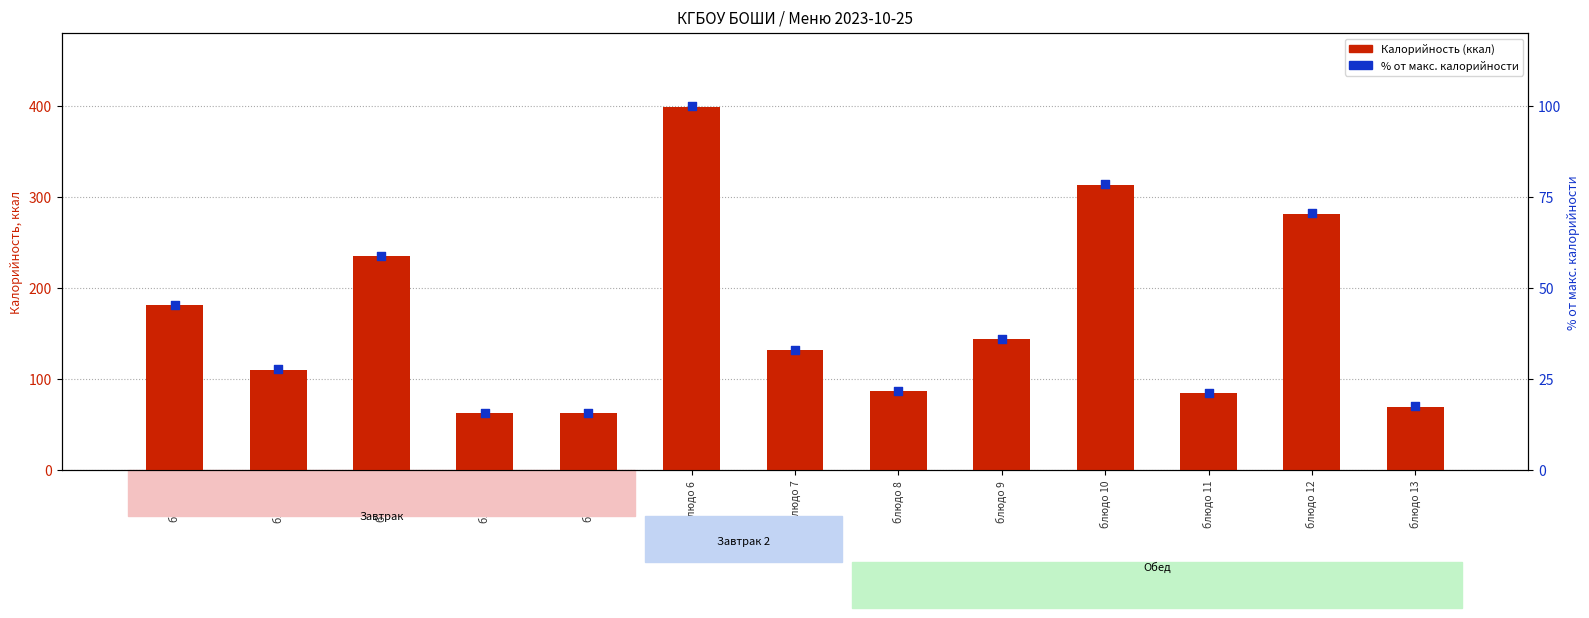

At how many categories does at least one series exceed 23?

13